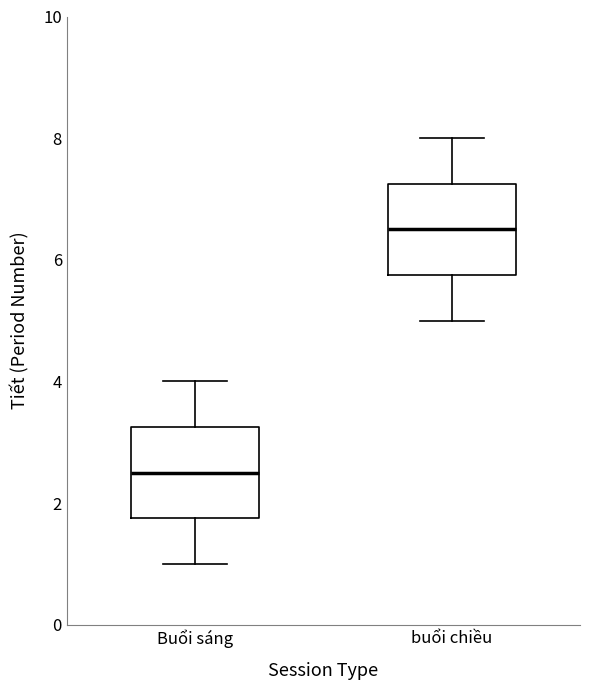

Reading left to right, transcribe this box plot: for each box, give where its median line is, the range the box spans, and where its two whiskers end, as read against the y-axis. The values are not printed on the chart, so give them approximately, as read against the axis.

Buổi sáng: median 2.6, box 1.8 to 3.2, whiskers 1.0 to 4.0
buổi chiều: median 6.6, box 5.8 to 7.2, whiskers 5.0 to 8.0